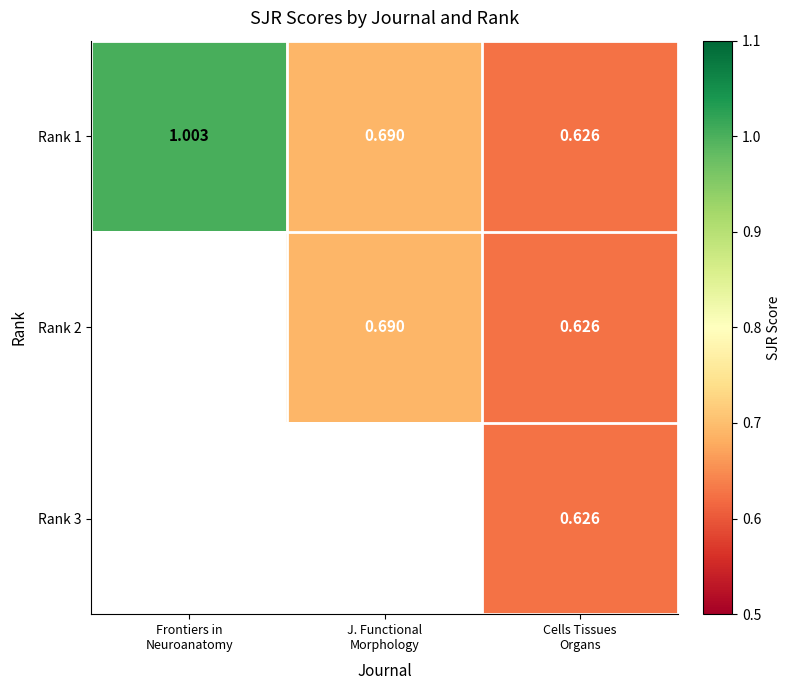

Is the value of Rank 3 at J. Functional Morphology greater than the value of Rank 1 at J. Functional Morphology?

No